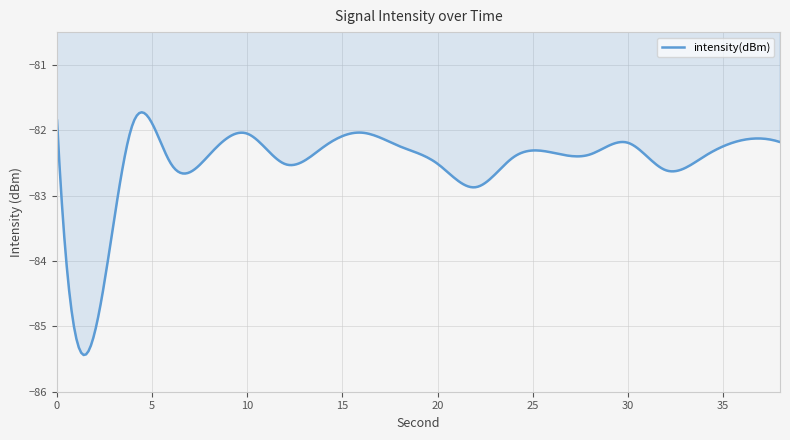

True or false: the data has more than 1 interior local peaks.

True